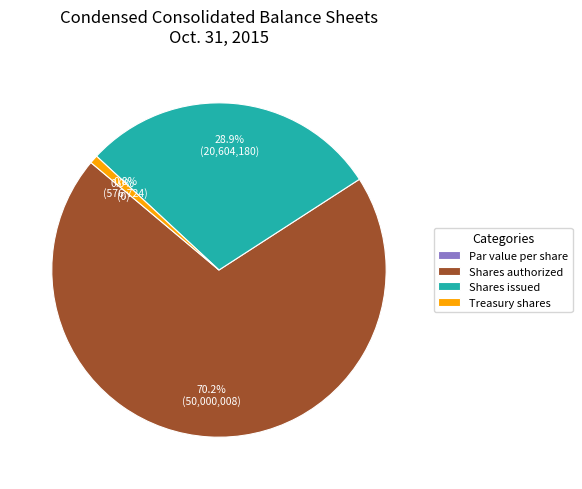

What percentage do Common stock, par value per share and Common stock, shares issued together represent?

28.9%